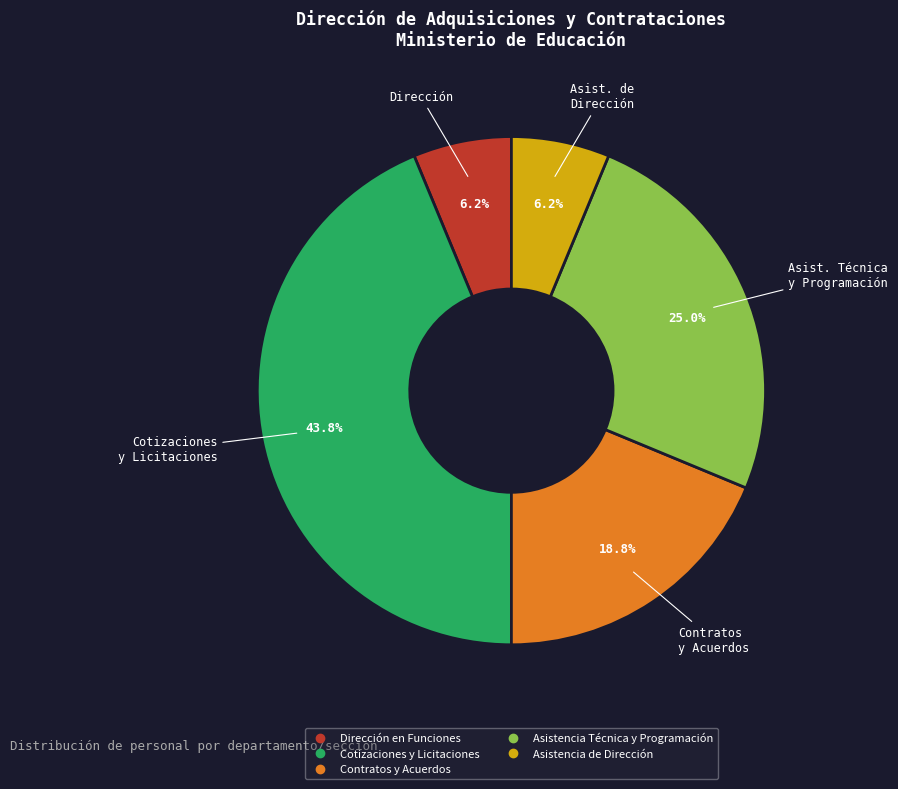

Is there a majority slice in this chart?

No